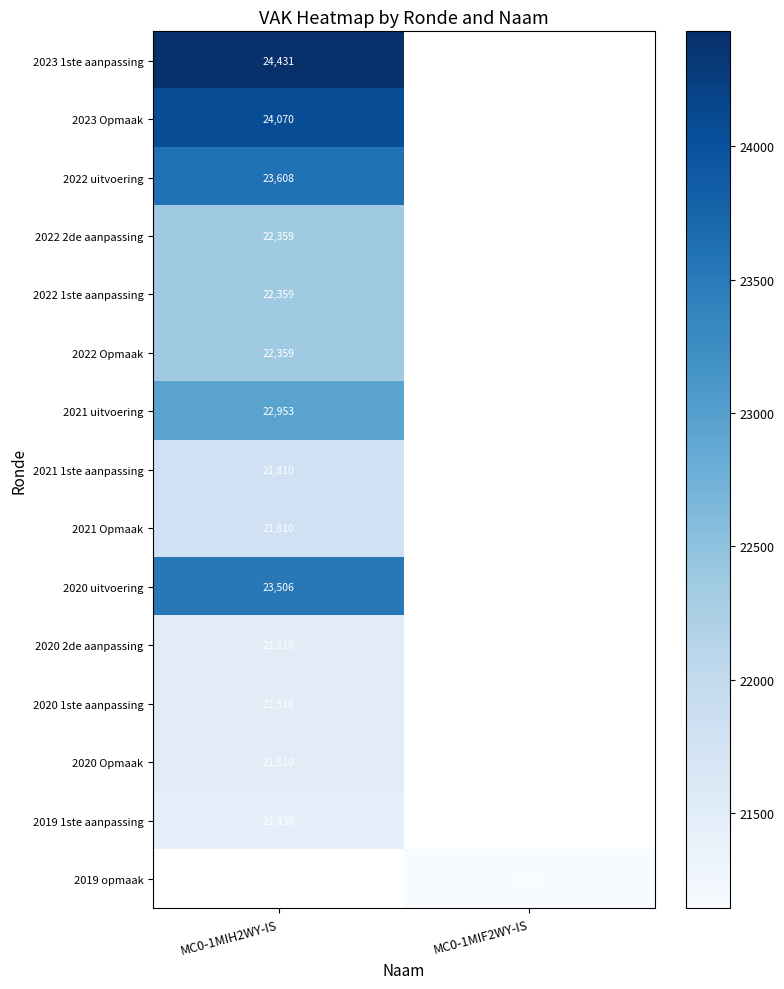

Is it true that 2022 uitvoering equals 23608 at MC0-1MIH2WY-IS?

True